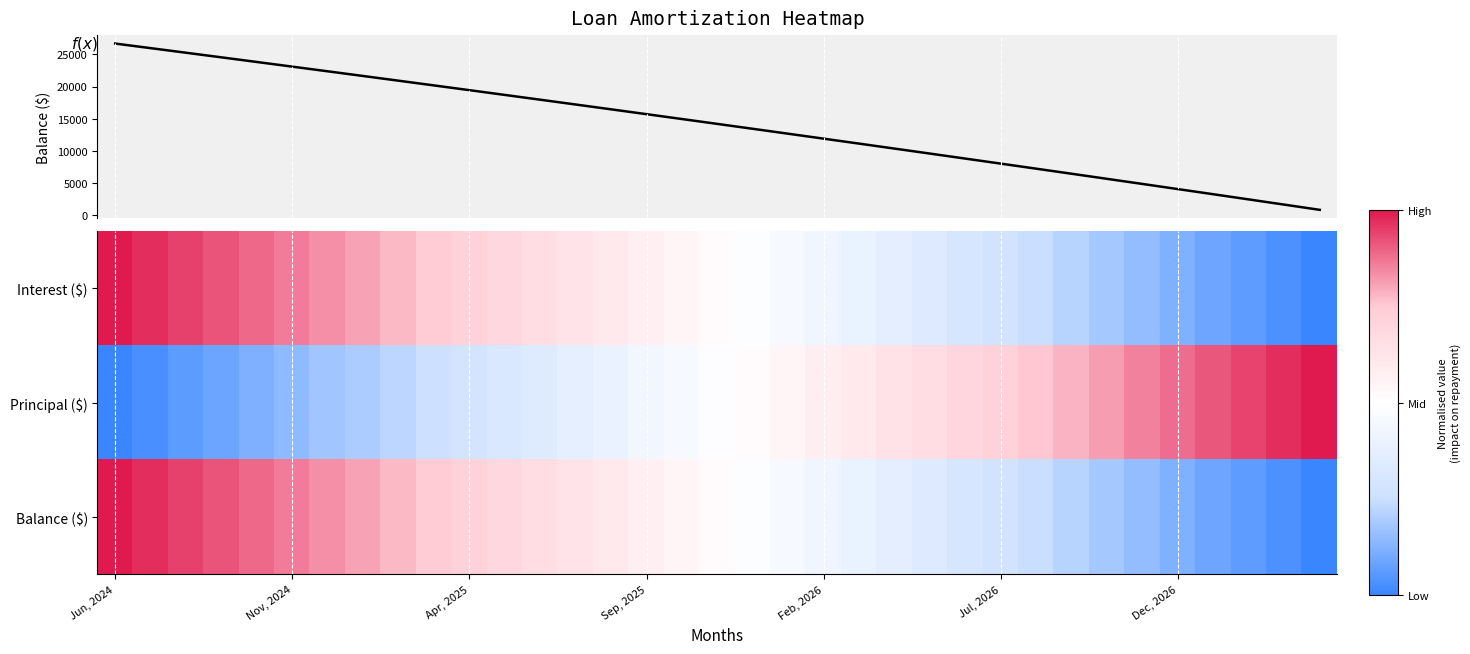

Between 34 and 23, which is larger?

23